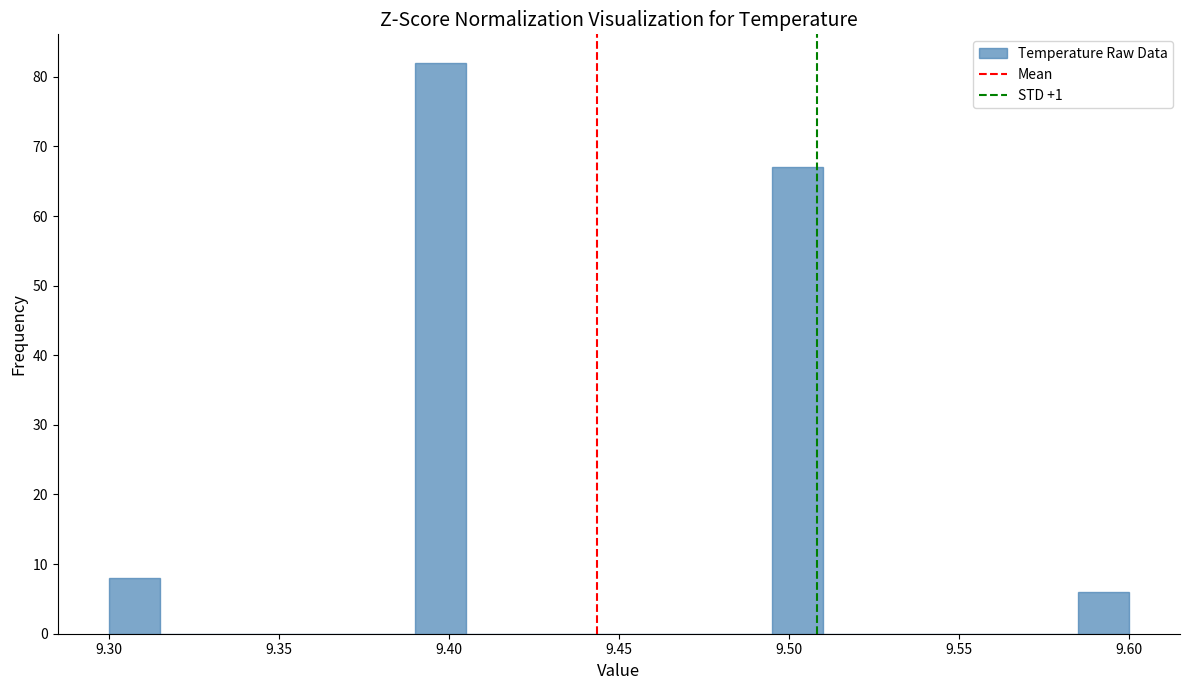

Around what value on the x-axis is the tallest bar? Give the approximate position of its centre, as read against the axis.

9.400